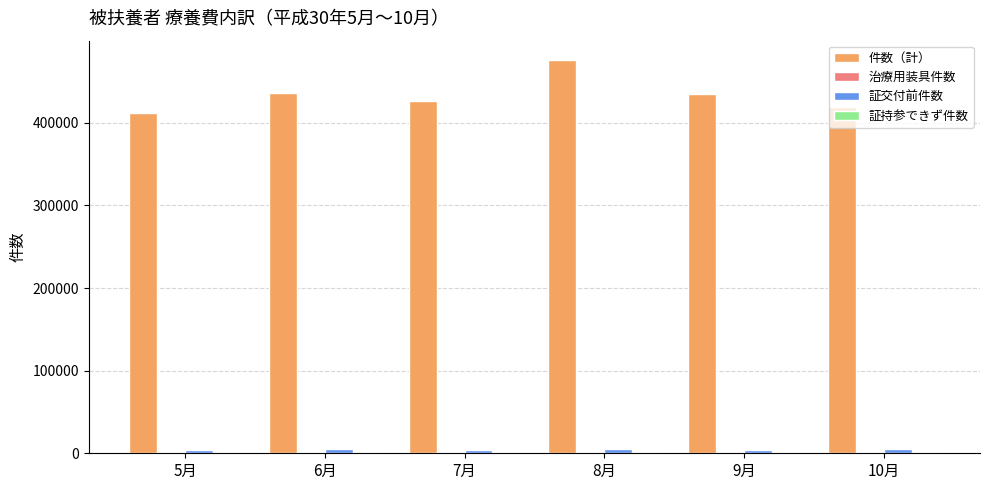

Between 7月 and 8月, which series saw the biggest shift?

件数（計）